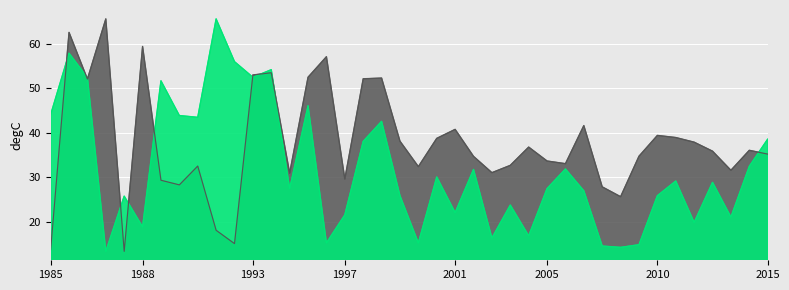

True or false: LONG and LAT intersect in this chart.

True